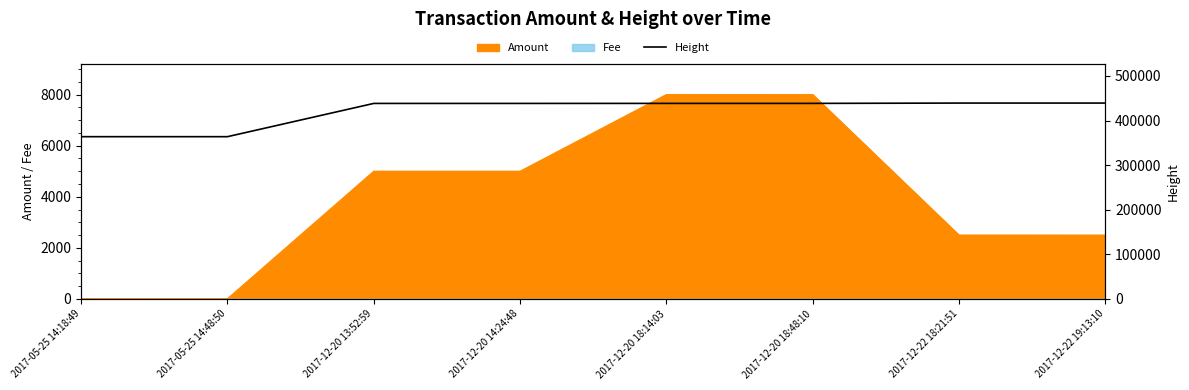

The chart shows a value of 438489 at 2017-12-20 18:48:10. True or false?

True